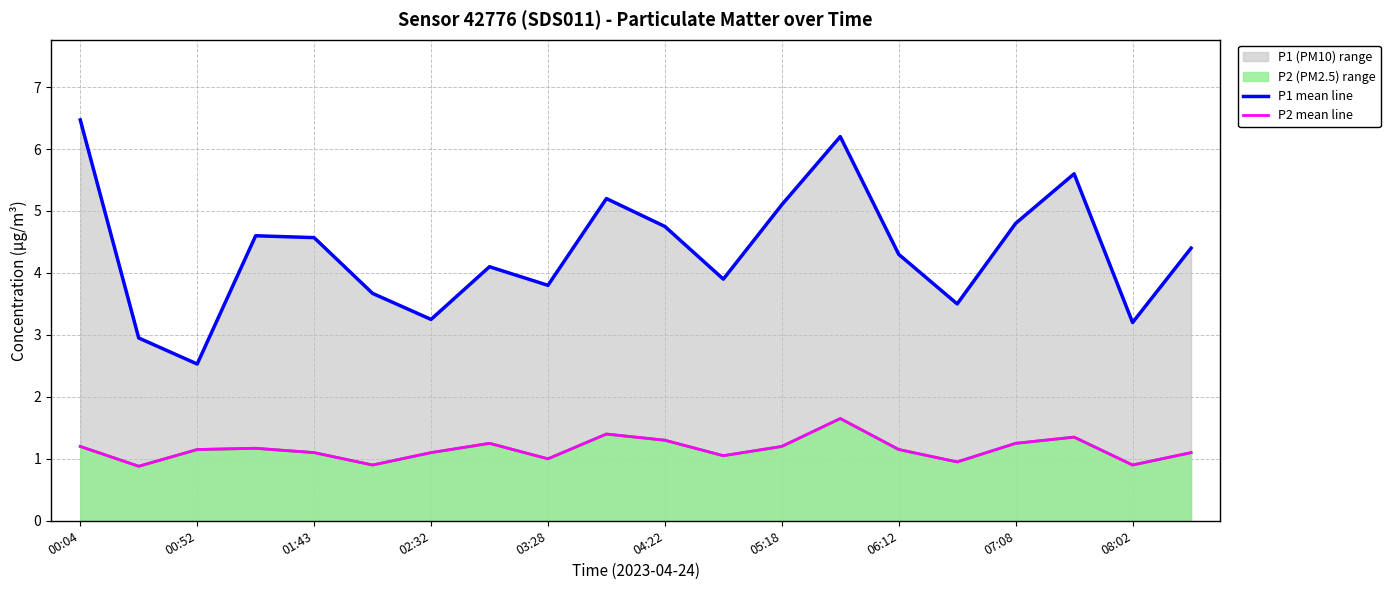

True or false: P2 mean line and P1 mean line intersect in this chart.

False